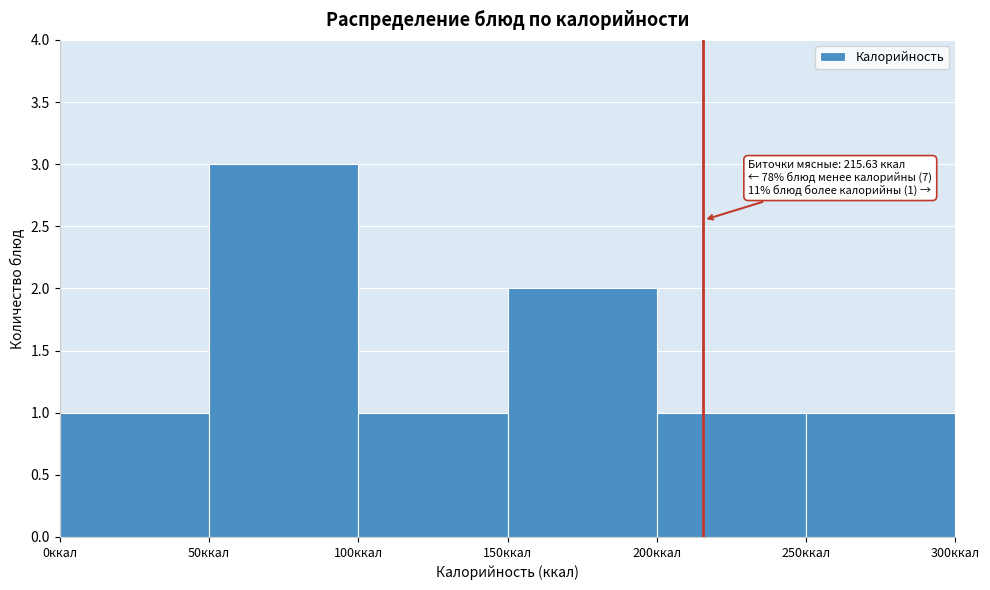

Which range on the x-axis has the tallest bar?

50 to 100